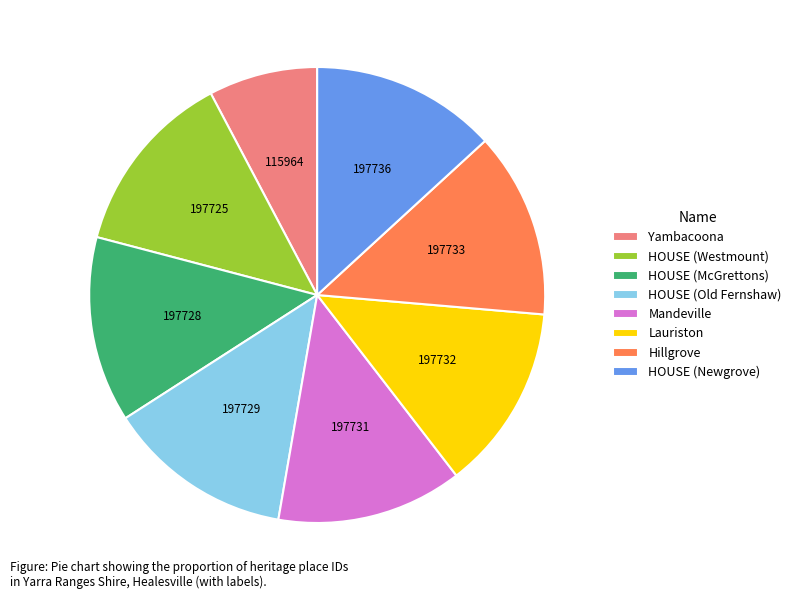

What is the ratio of the value at Yambacoona to the value at Lauriston?

0.6